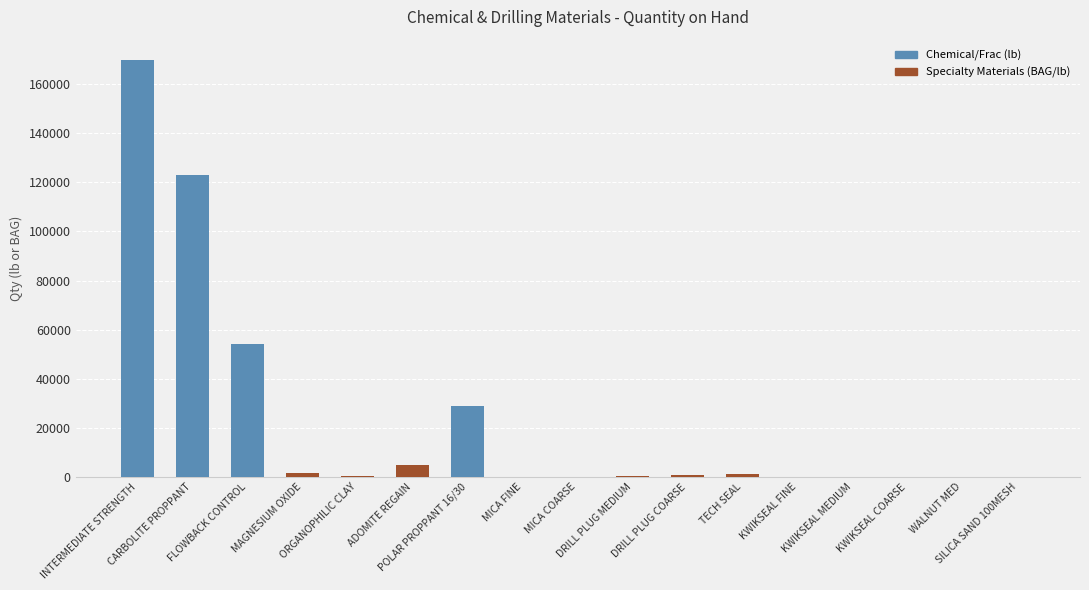

What is the greatest value displayed?

169600